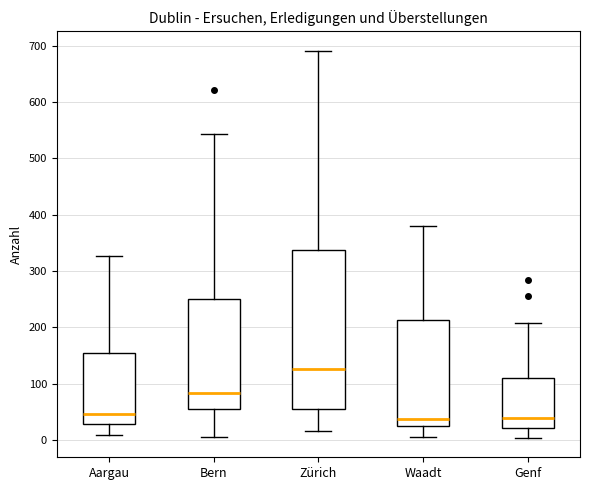

Comparing the boxes themselves (not the whiskers), which one is the tallest?

Zürich